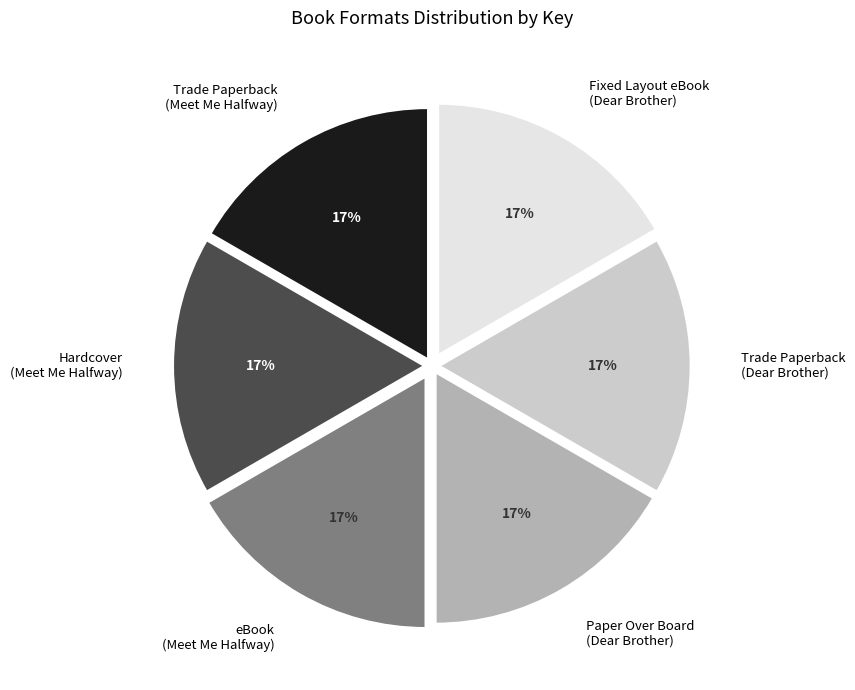

To the nearest percent, what is the average slice percentage?

17%